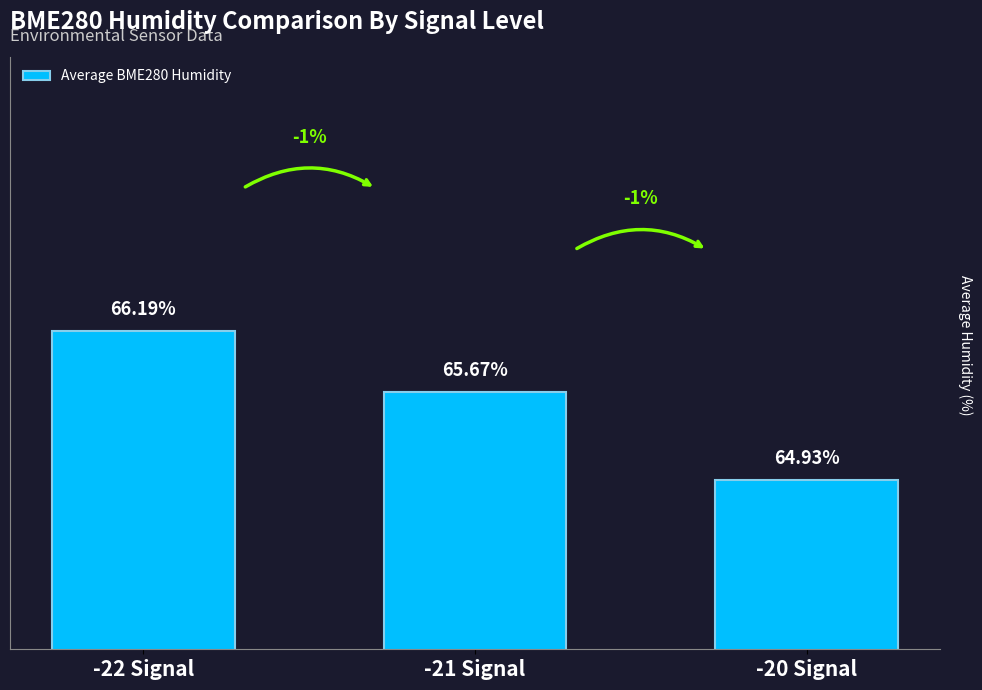

List the labels in order of value, largest first.

-22 Signal, -21 Signal, -20 Signal